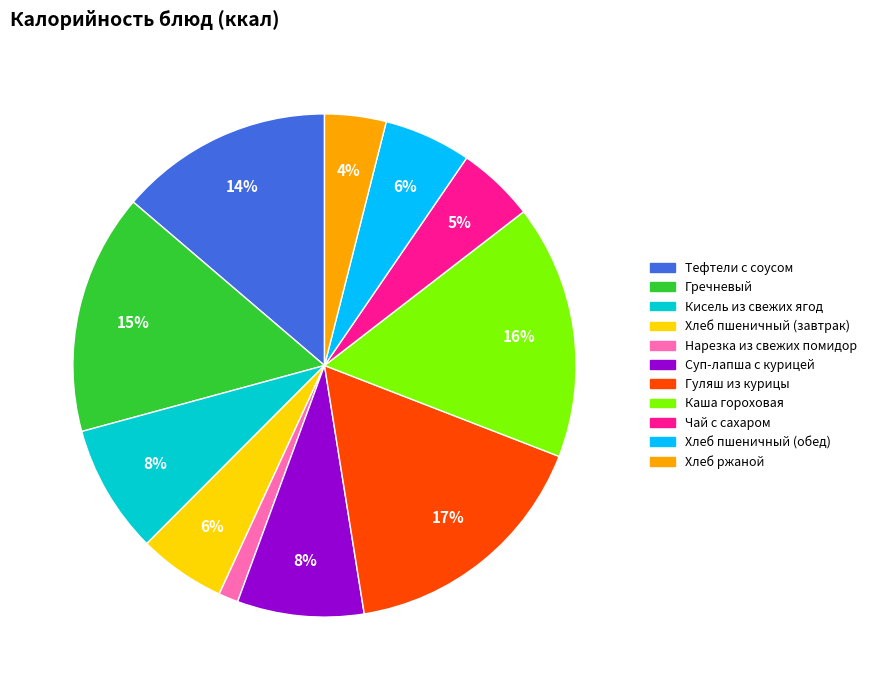

Approximately how many times larger is the value at Хлеб пшеничный (обед) compared to Тефтели с соусом?

0.4